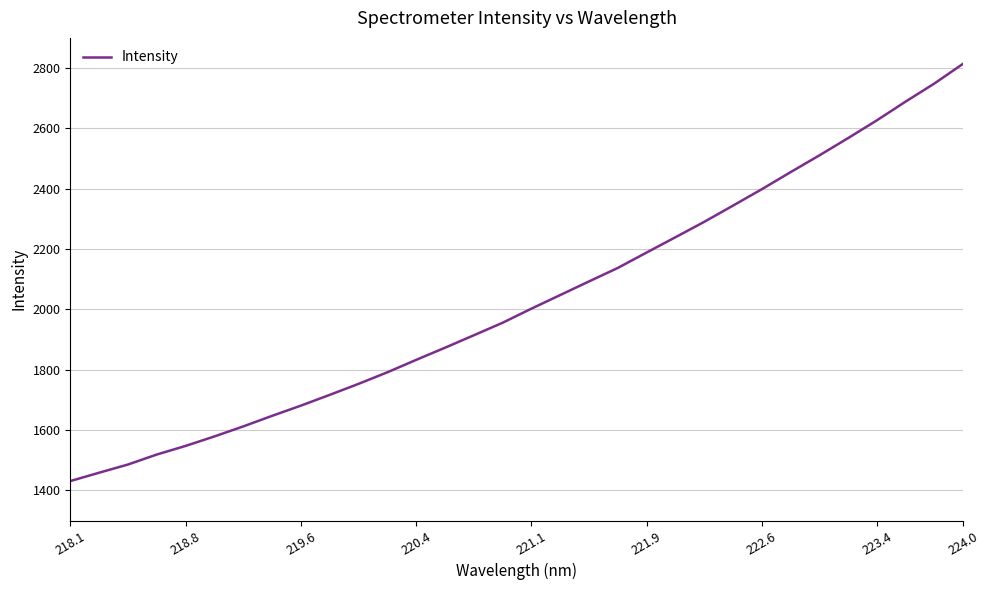

What is the difference between the maximum and minimum values?

1383.6